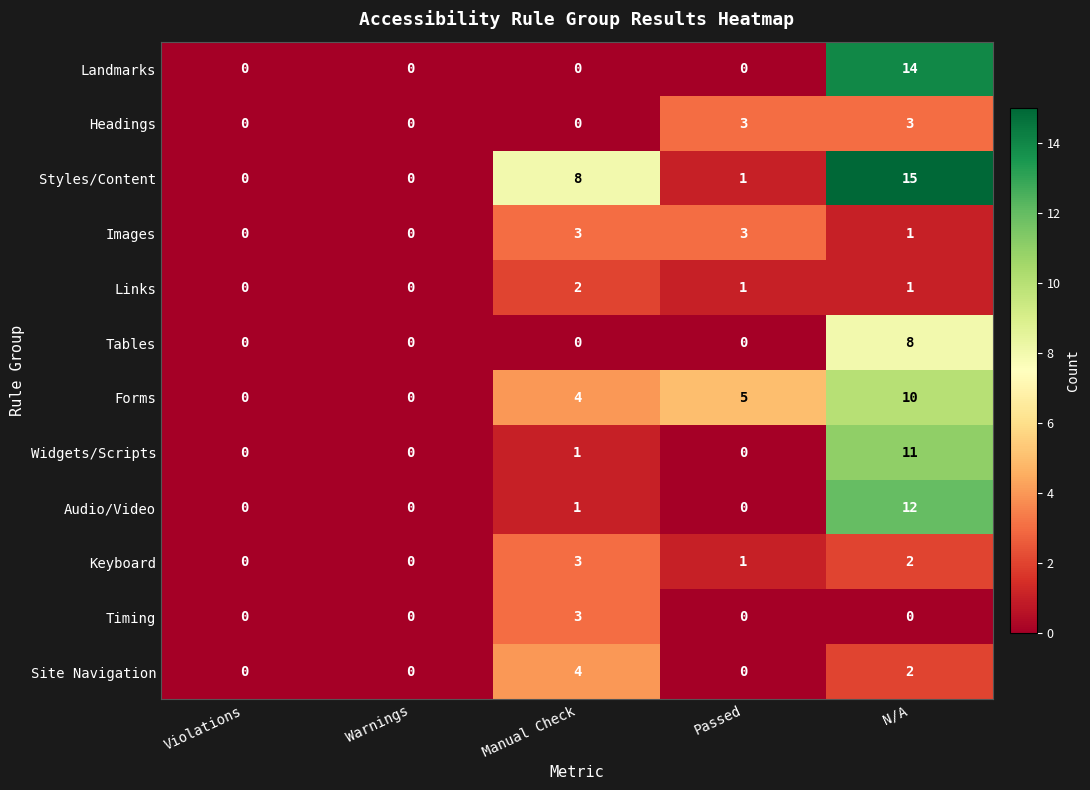

Count the Keyboard values in the range 0 to 2.

4